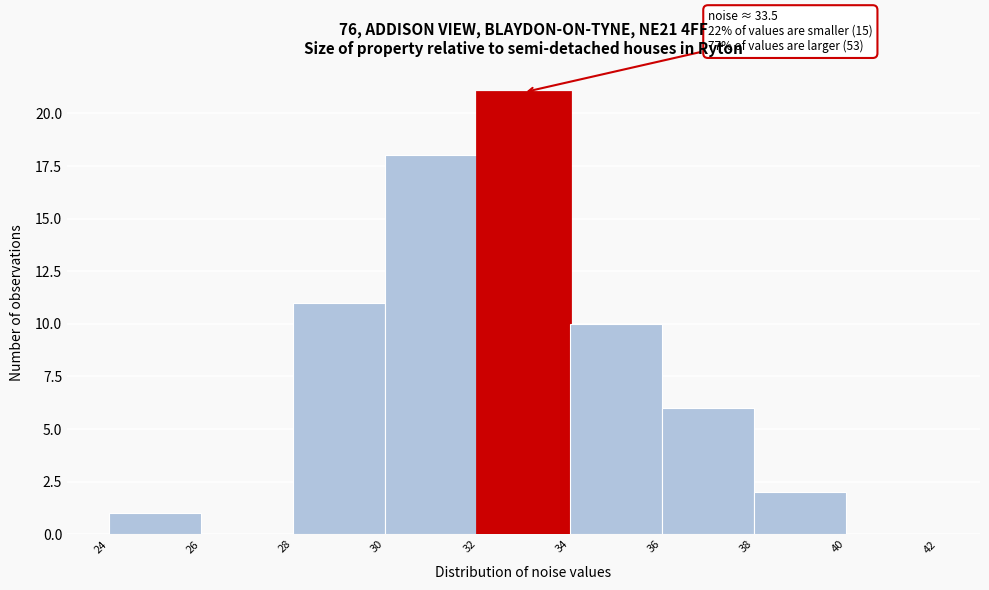

Which range on the x-axis has the tallest bar?

32 to 34